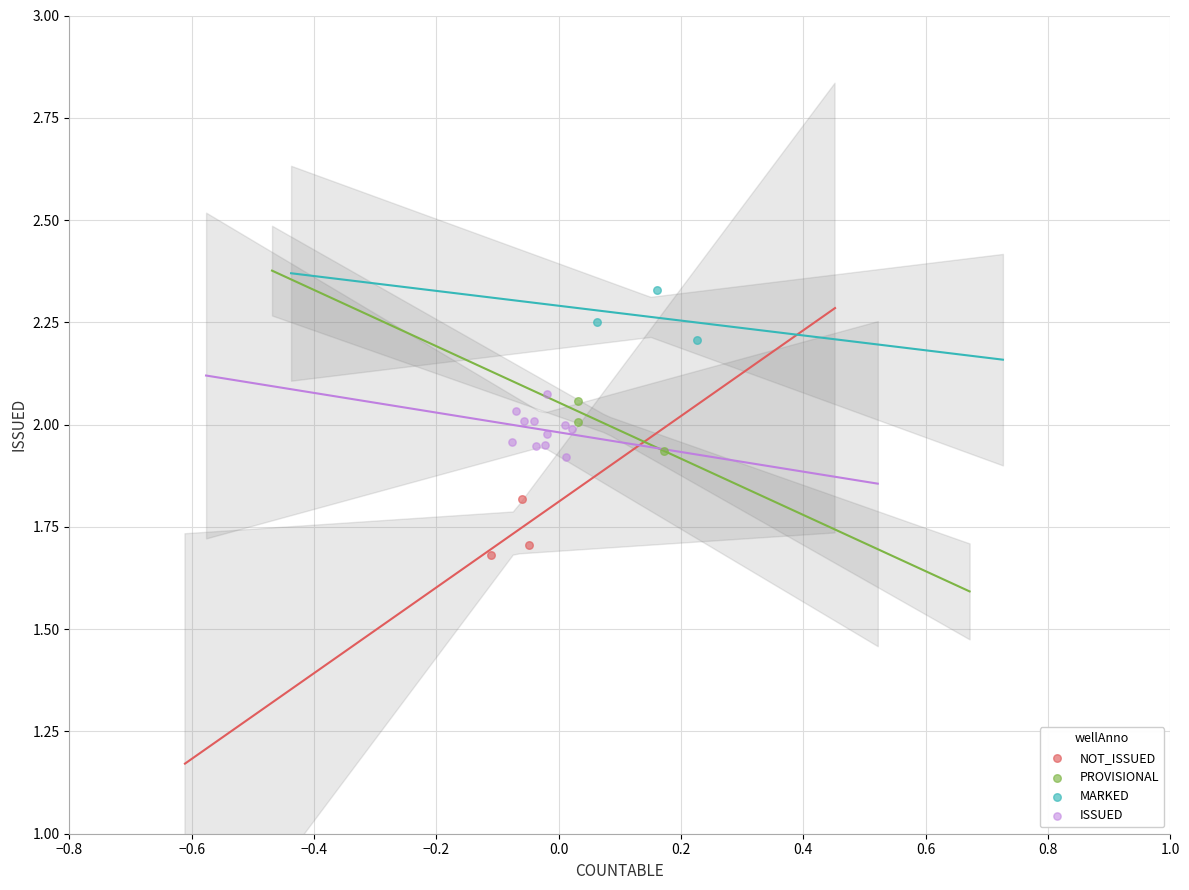

Which series reaches the maximum Y coordinate?

MARKED